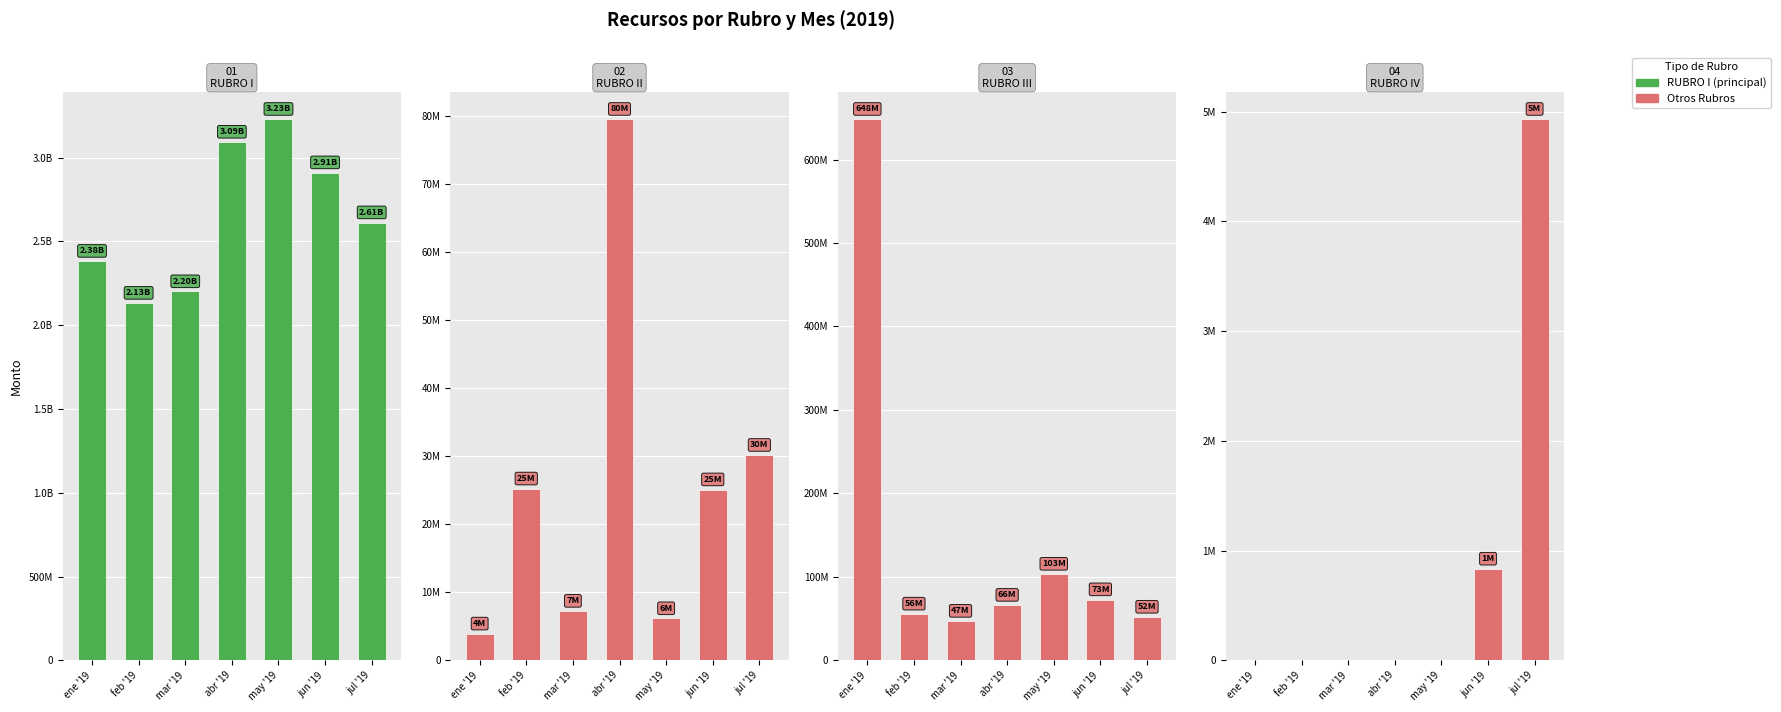

How many groups of bars are there?

7